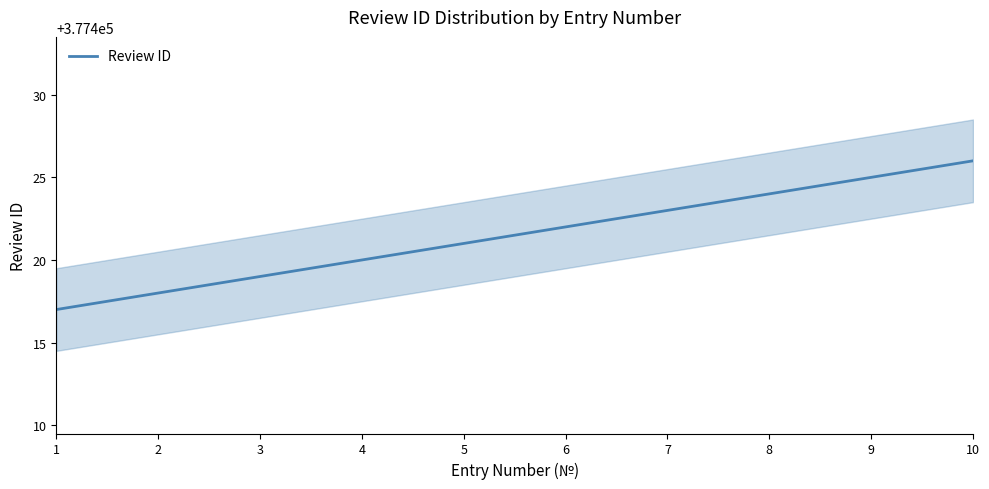

True or false: the data shows 220486 at 4.

False